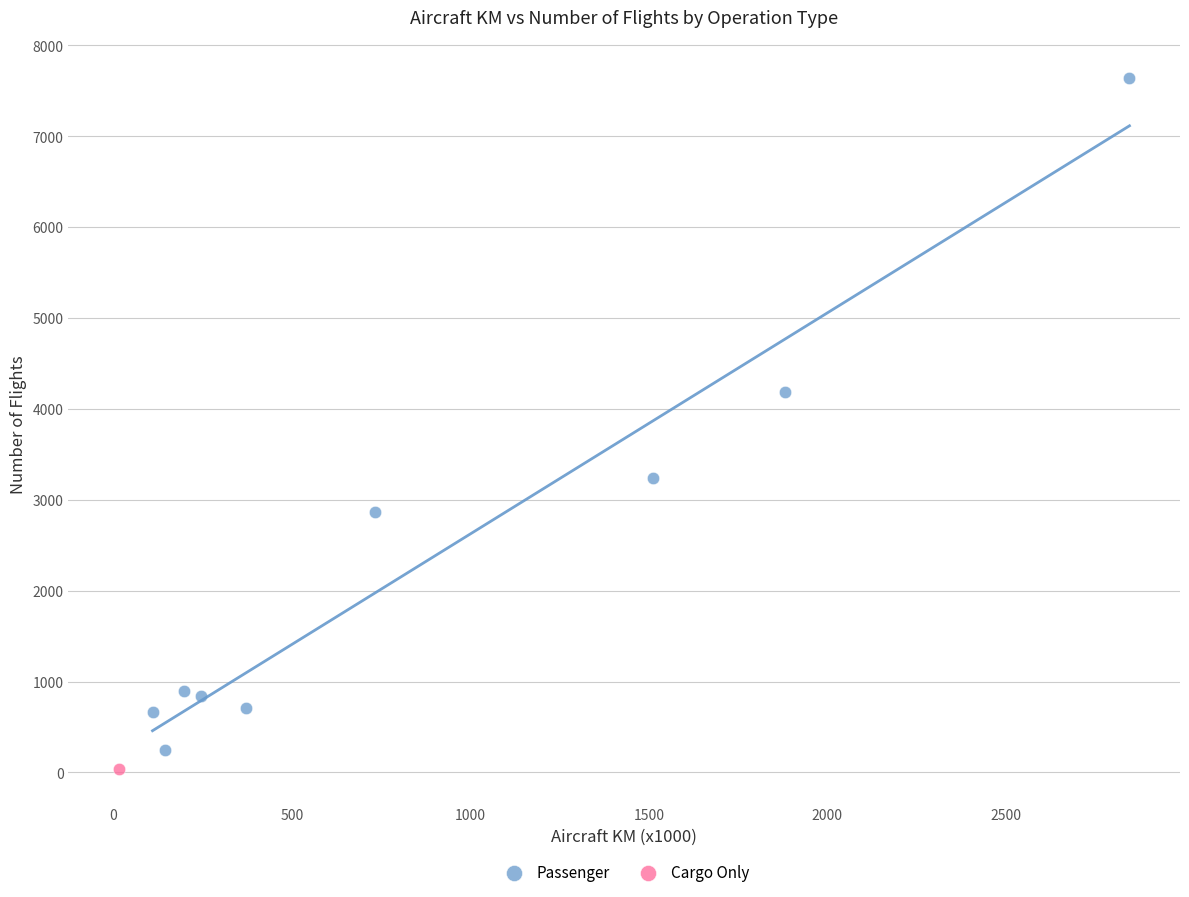

What are all the series names shown in the legend?

Passenger, Cargo Only